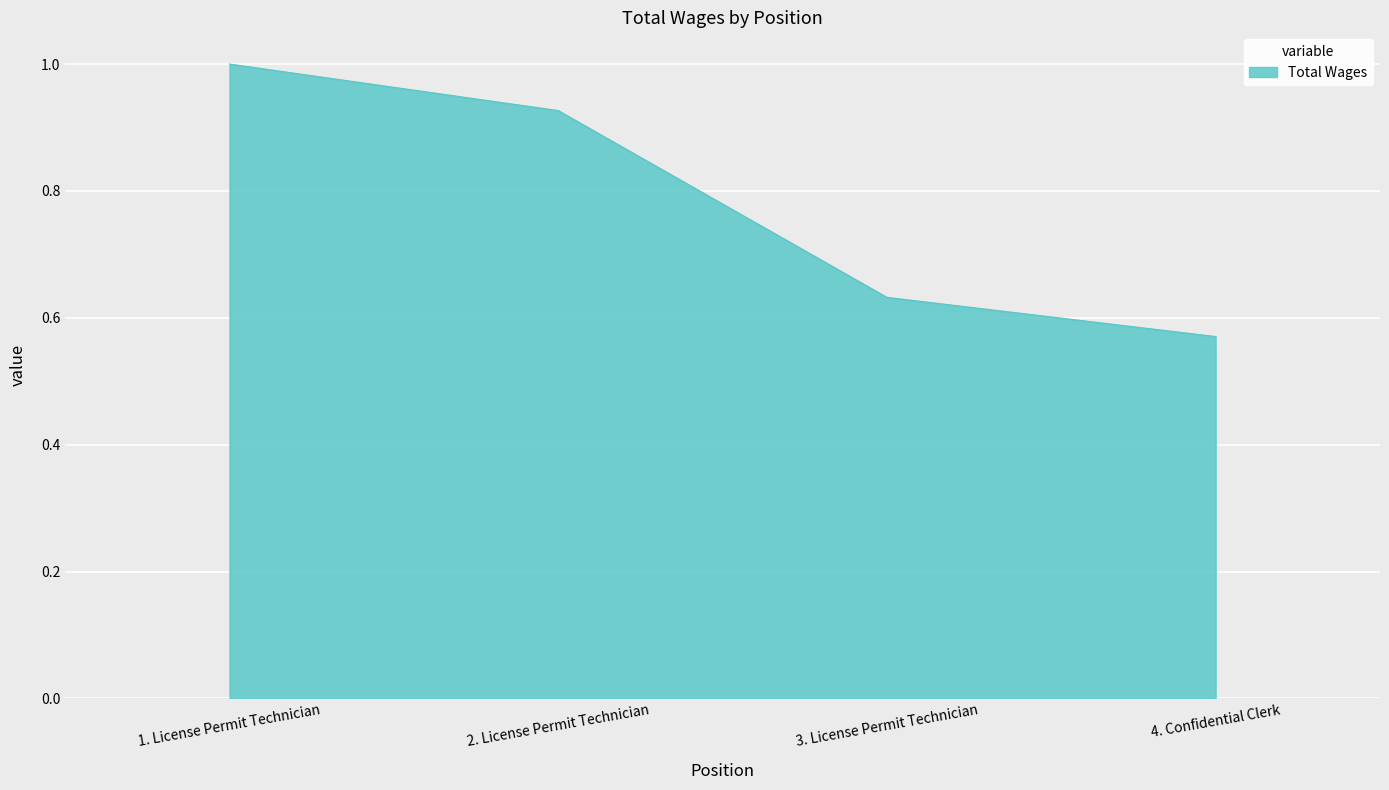

The chart shows a value of 1.3 at 1. License Permit Technician. True or false?

False